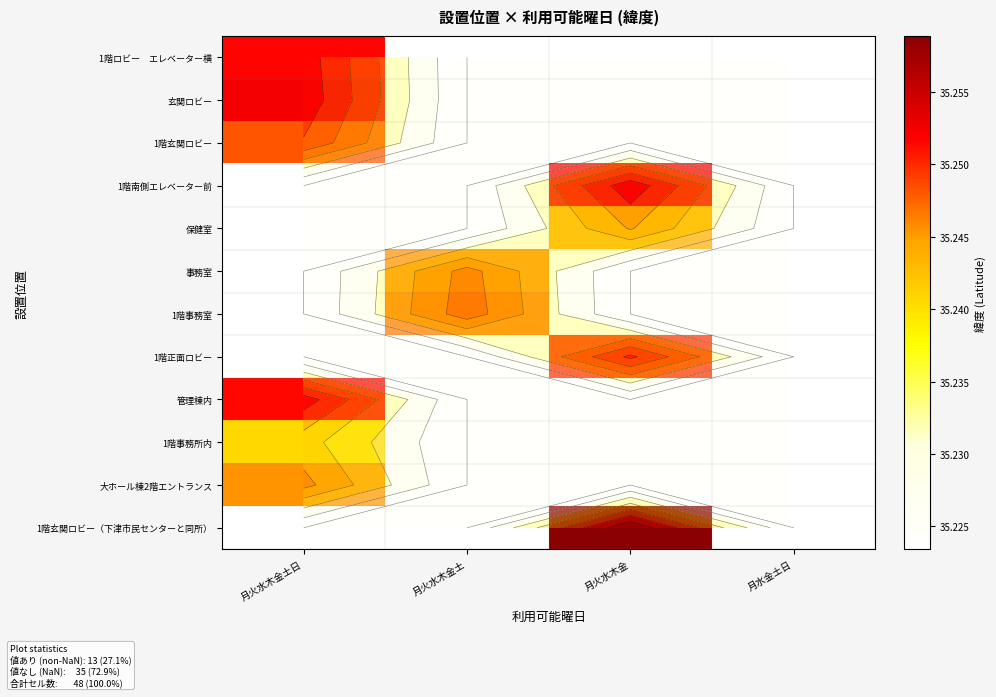

List the series in order of their peak value, highest first.

玄関ロビー, 1階ロビー エレベーター横, 1階玄関ロビー, 1階南側エレベーター前, 保健室, 事務室, 1階事務室, 1階正面ロビー, 管理棟内, 大ホール棟2階エントランス, 1階玄関ロビー（下津市民センターと同所）, 1階事務所内